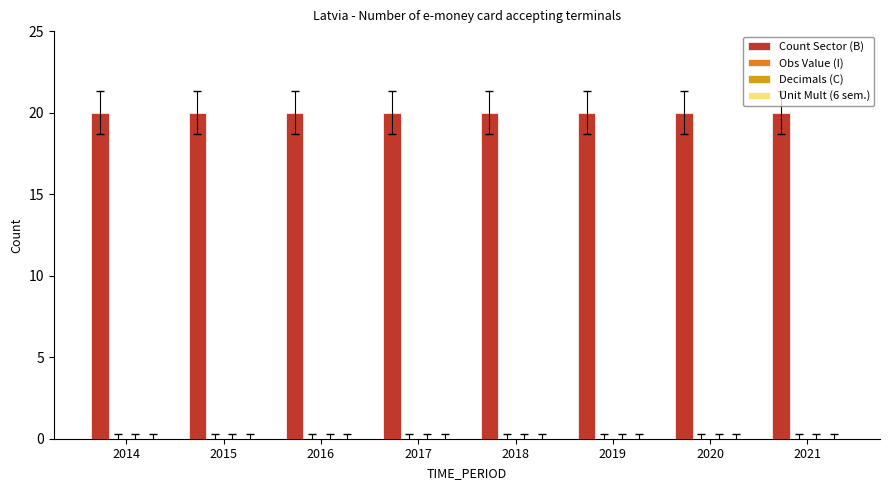

What is the value of the COUNT_SECTOR bar at the 4th from the left?

20